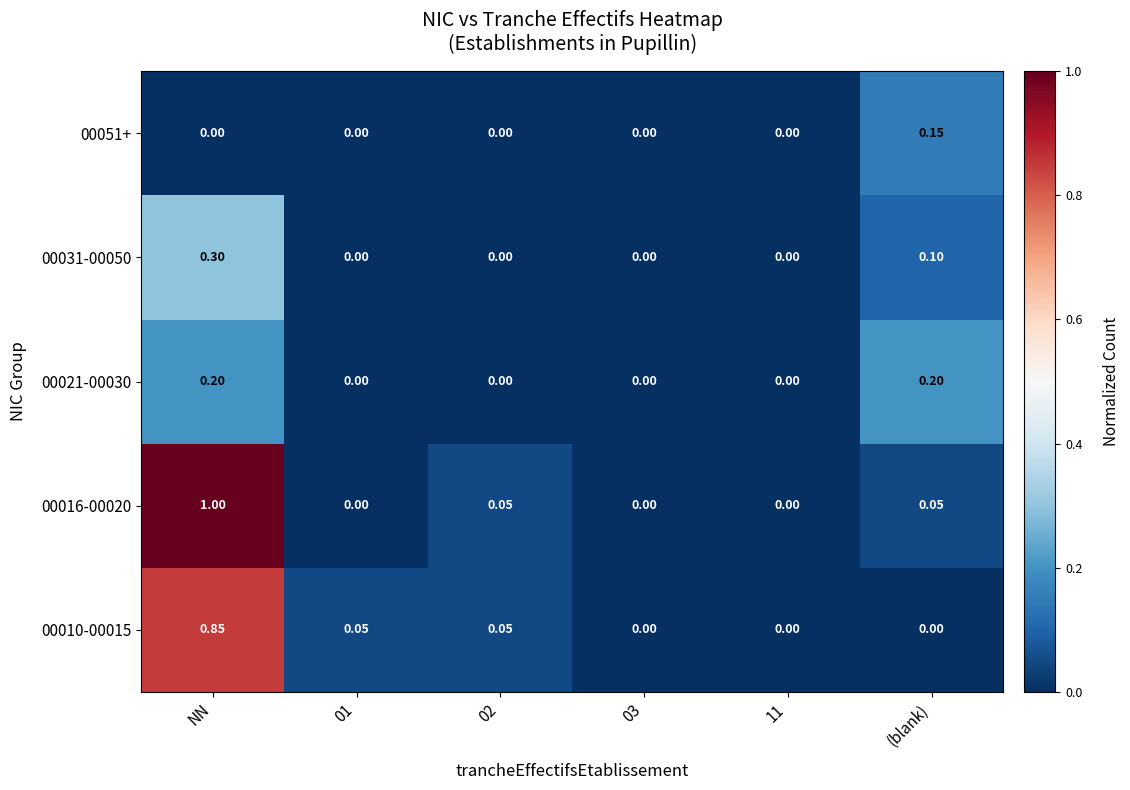

At which category is the sum across all series the highest?

NN